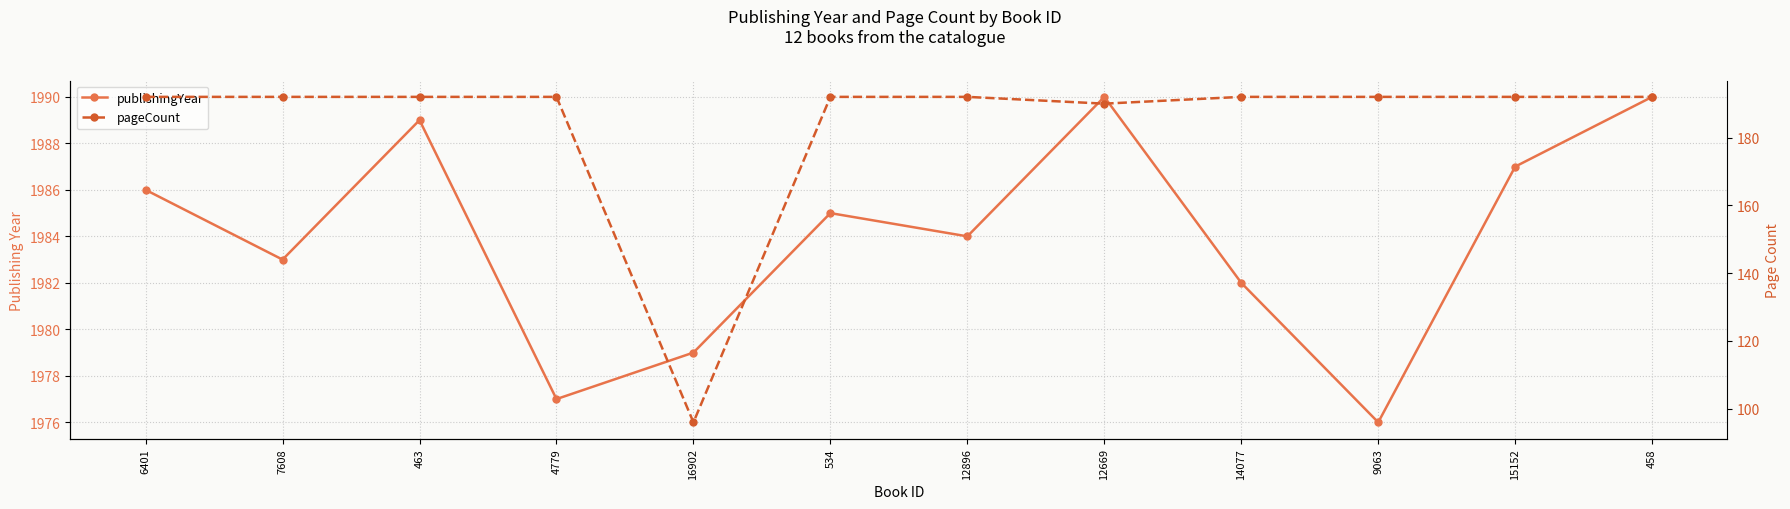

Rank the series by their maximum value, from lowest to highest.

pageCount, publishingYear